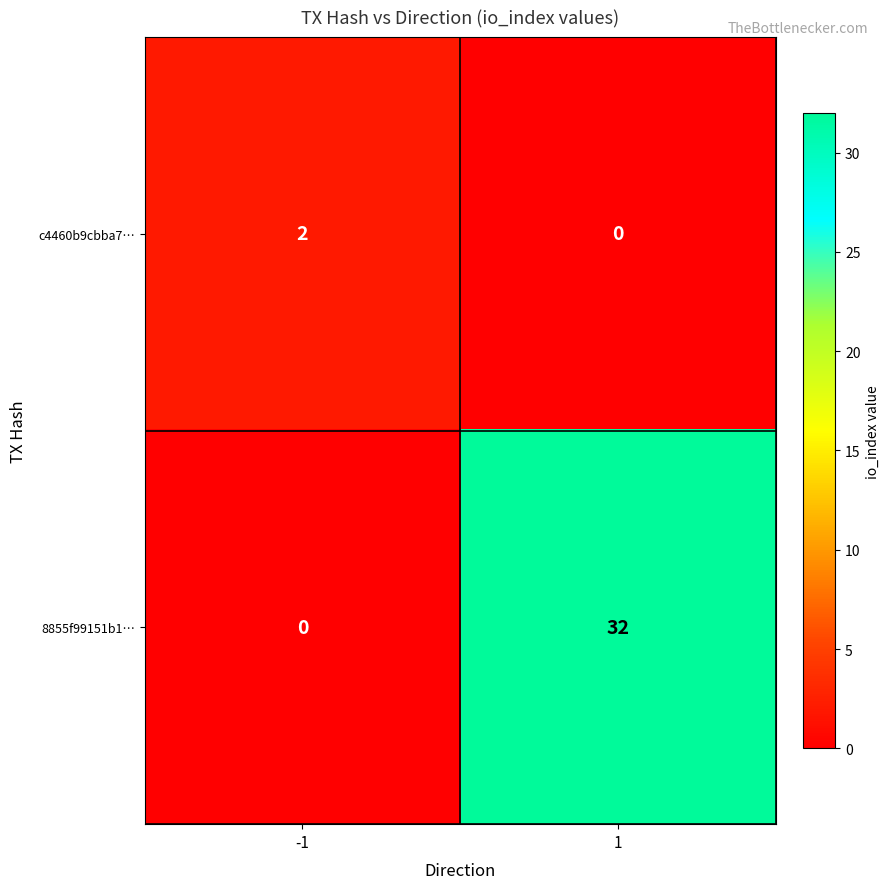

Which series has the largest total across all categories?

8855f99151b1…